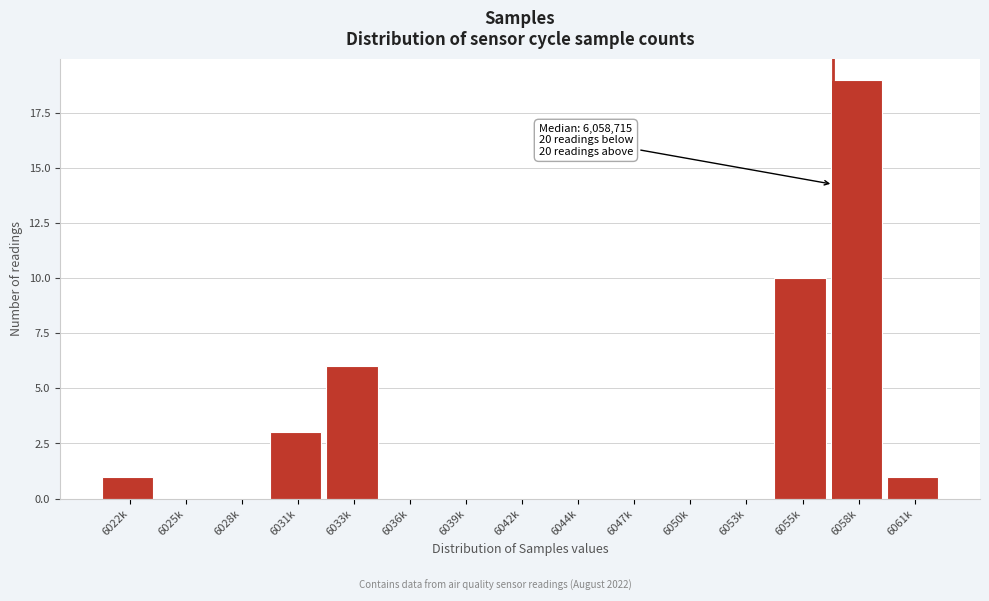

Reading left to right, list all the values displayed in this chart.

6022k=1	6025k=0	6028k=0	6031k=3	6033k=6	6036k=0	6039k=0	6042k=0	6044k=0	6047k=0	6050k=0	6053k=0	6055k=10	6058k=19	6061k=1